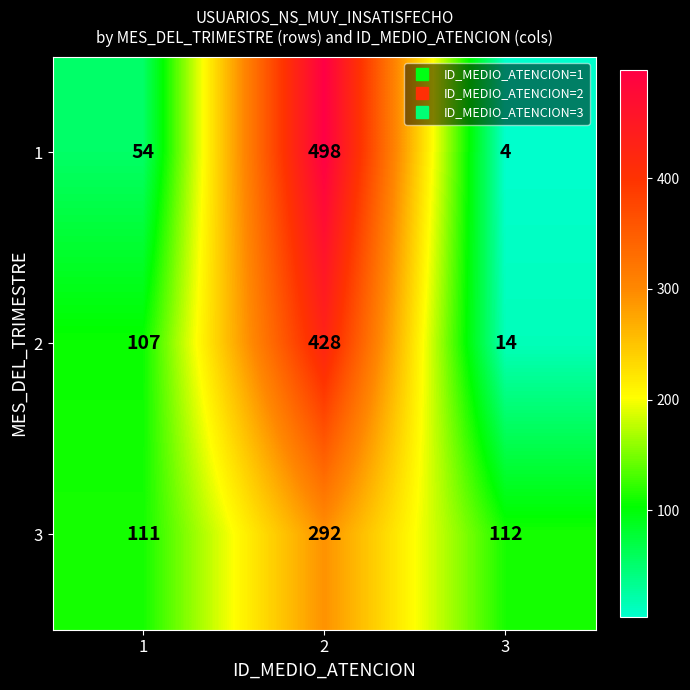

Count the number of categories in the chart.

3